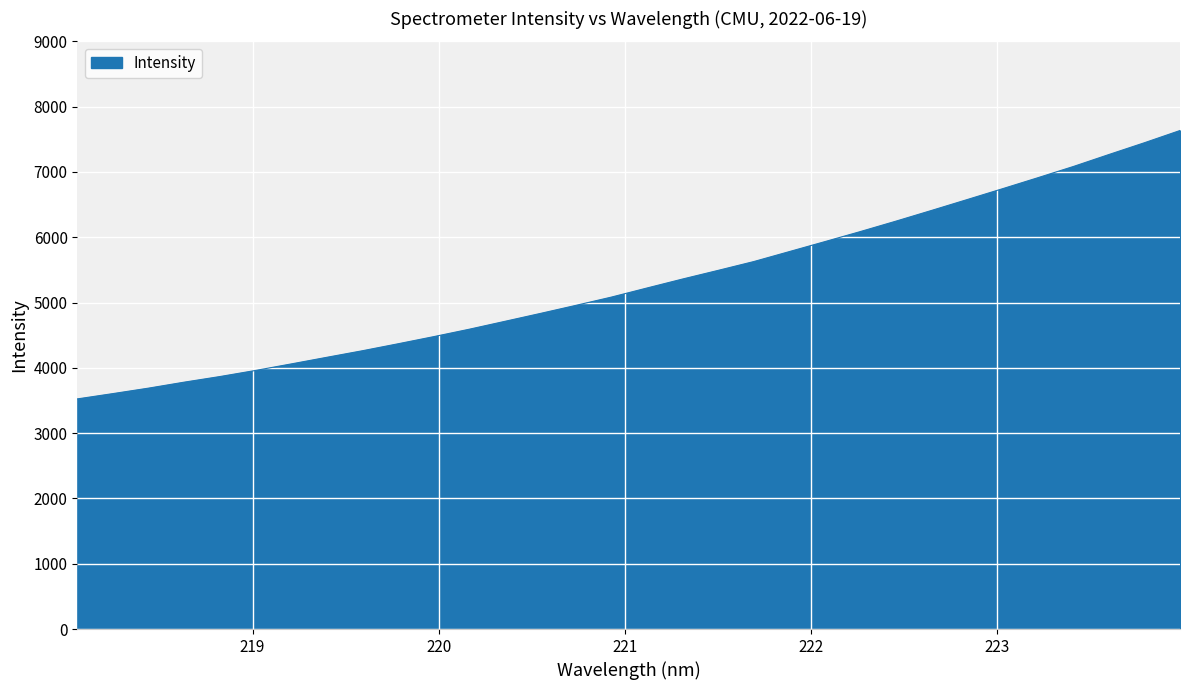

What is the minimum value shown in the chart?

3524.4